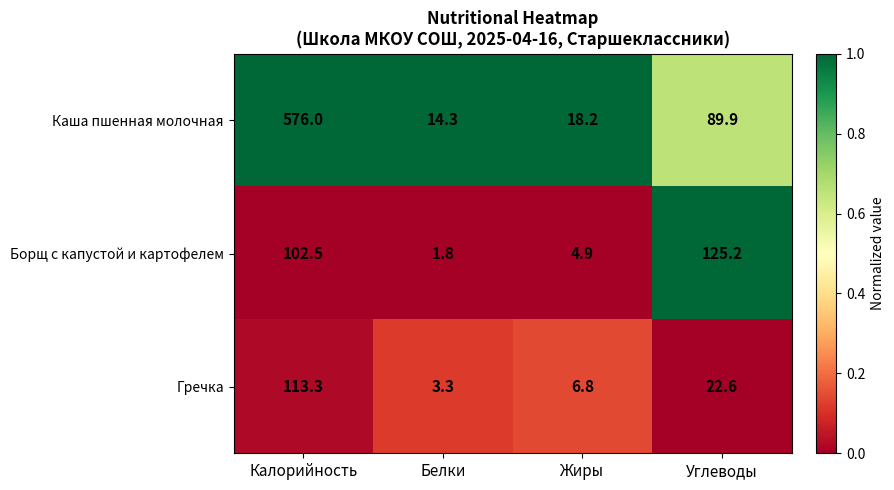

At which label does Каша пшенная молочная first exceed 89?

Калорийность